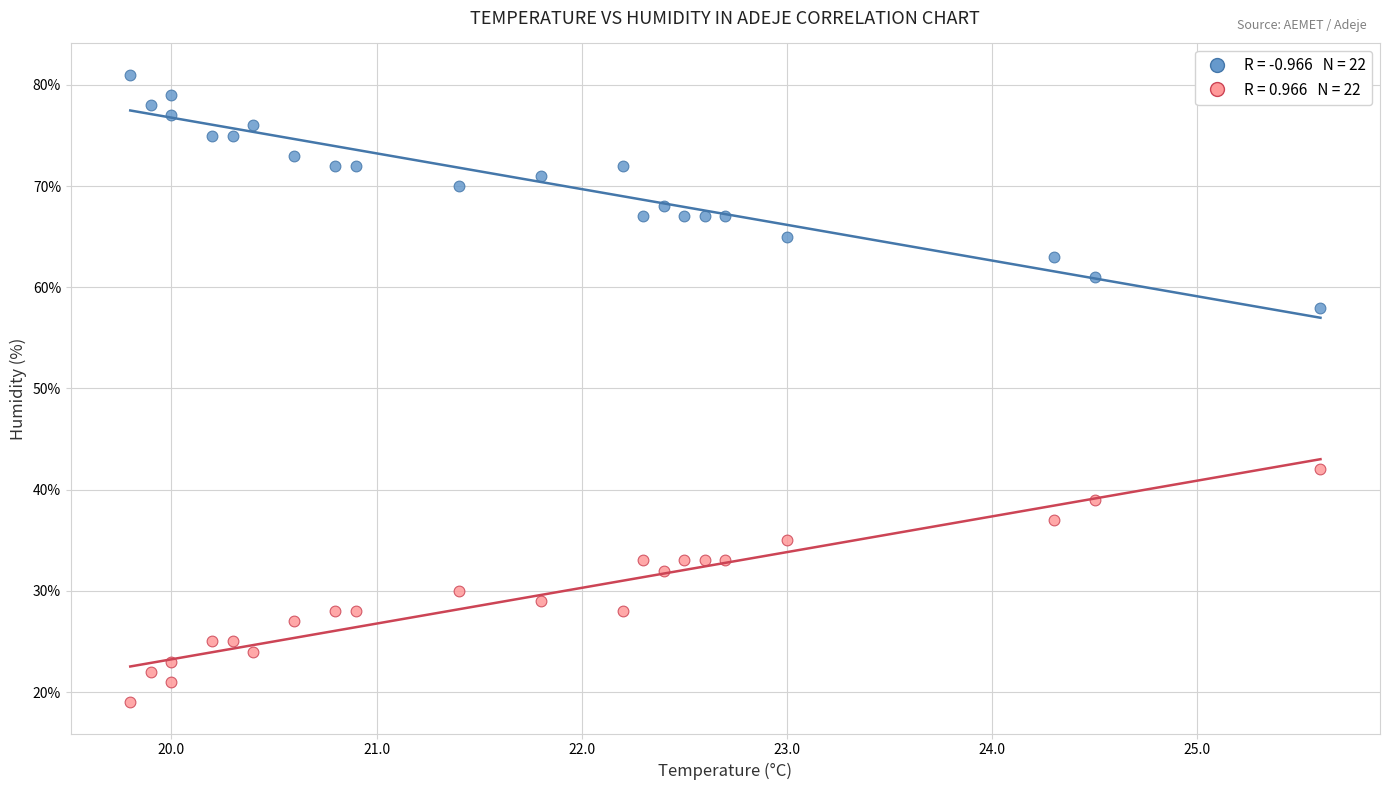

Across all data points, what is the range of Y values (max minus min)?

62